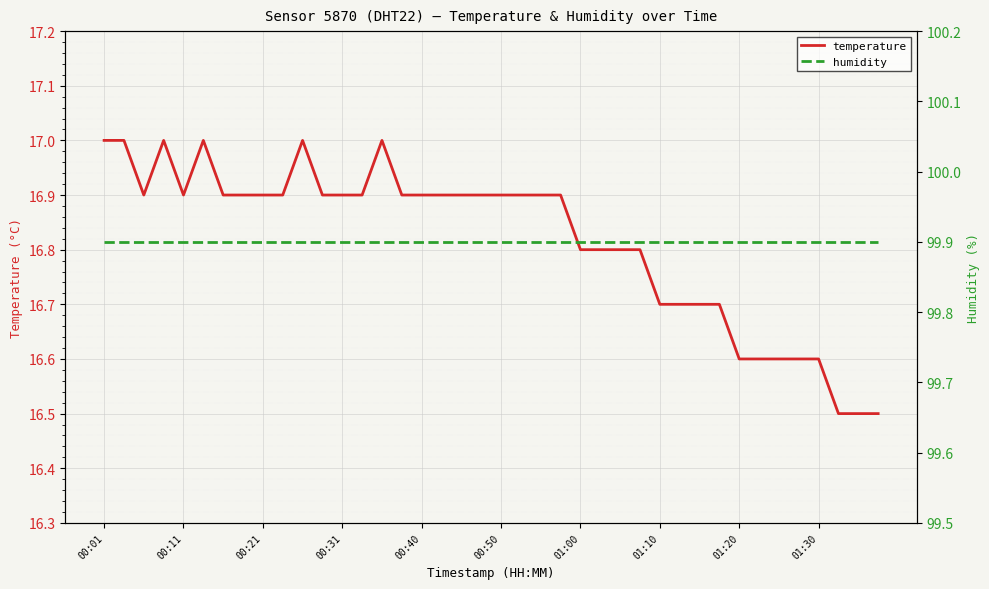

True or false: humidity and temperature intersect in this chart.

False